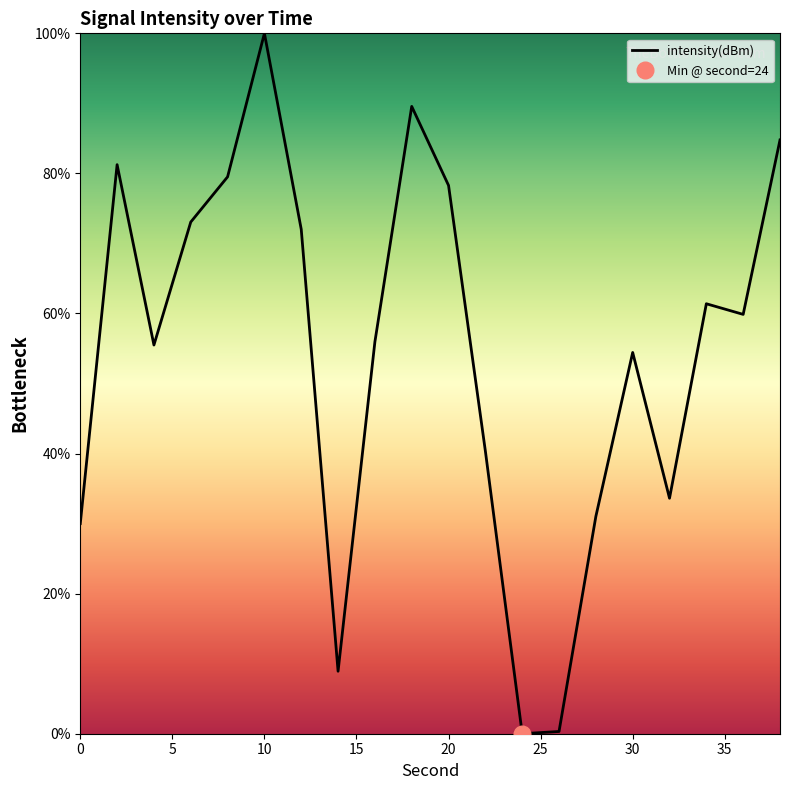

Read the value at 28.

31.0